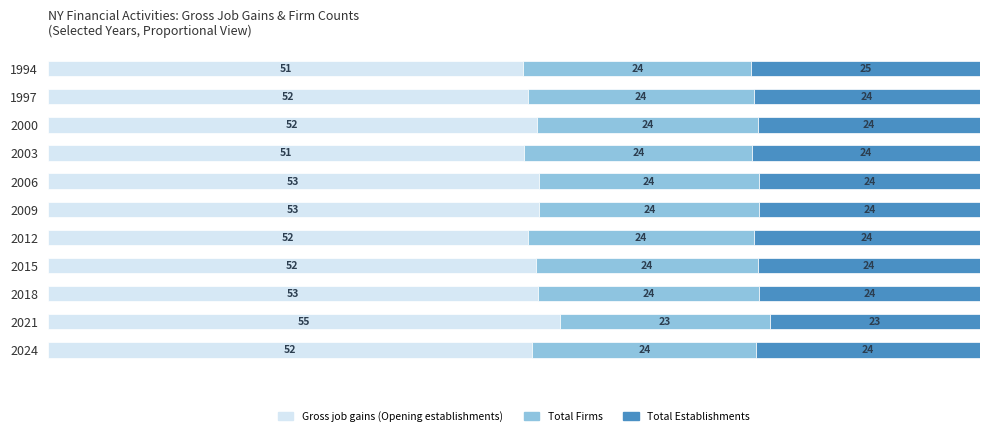

At which label does Gross job gains (Opening establishments) reach its minimum?

1994